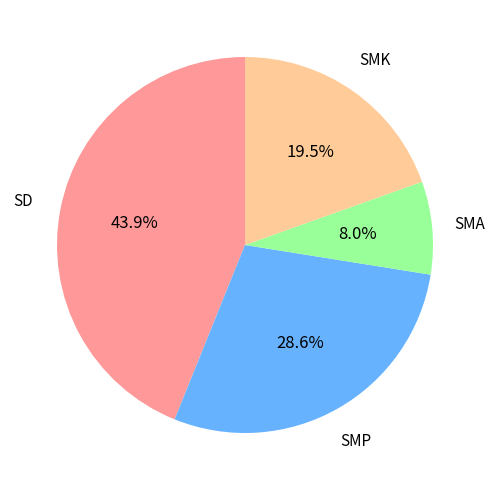

Is there a majority slice in this chart?

No